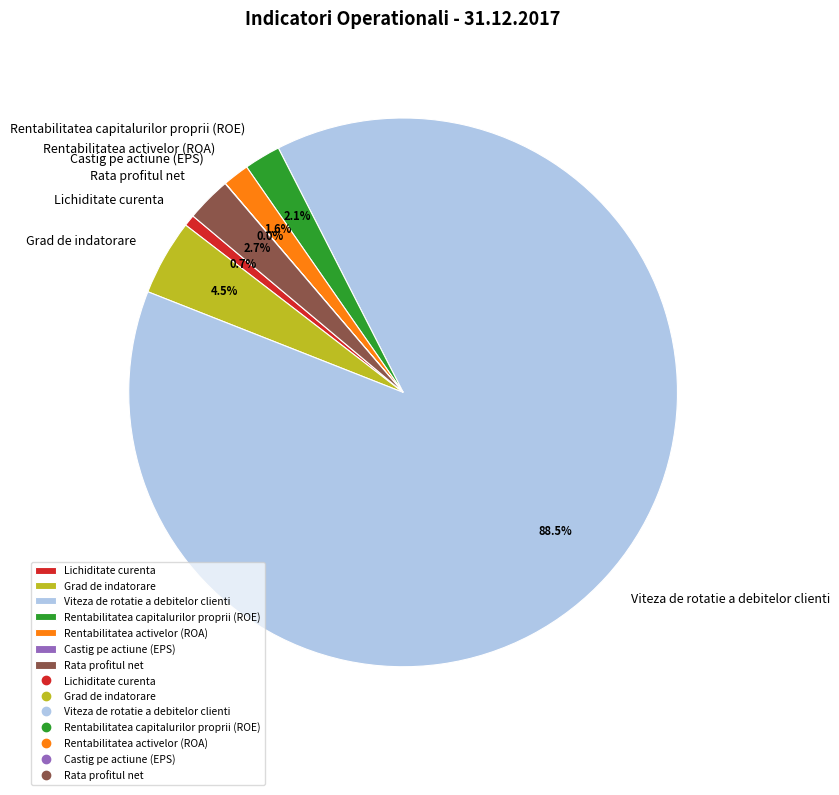

Approximately how many times larger is the value at Rentabilitatea activelor (ROA) compared to Grad de indatorare?

0.4